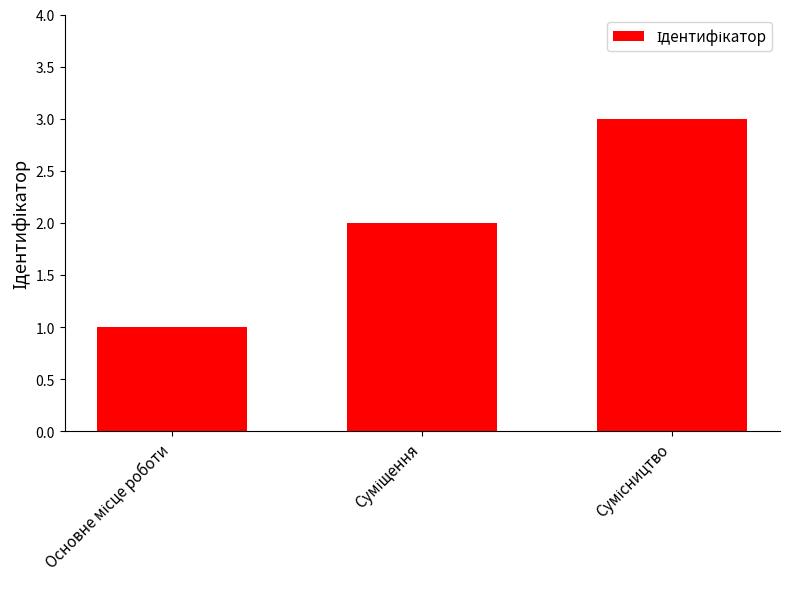

What is the greatest value displayed?

3